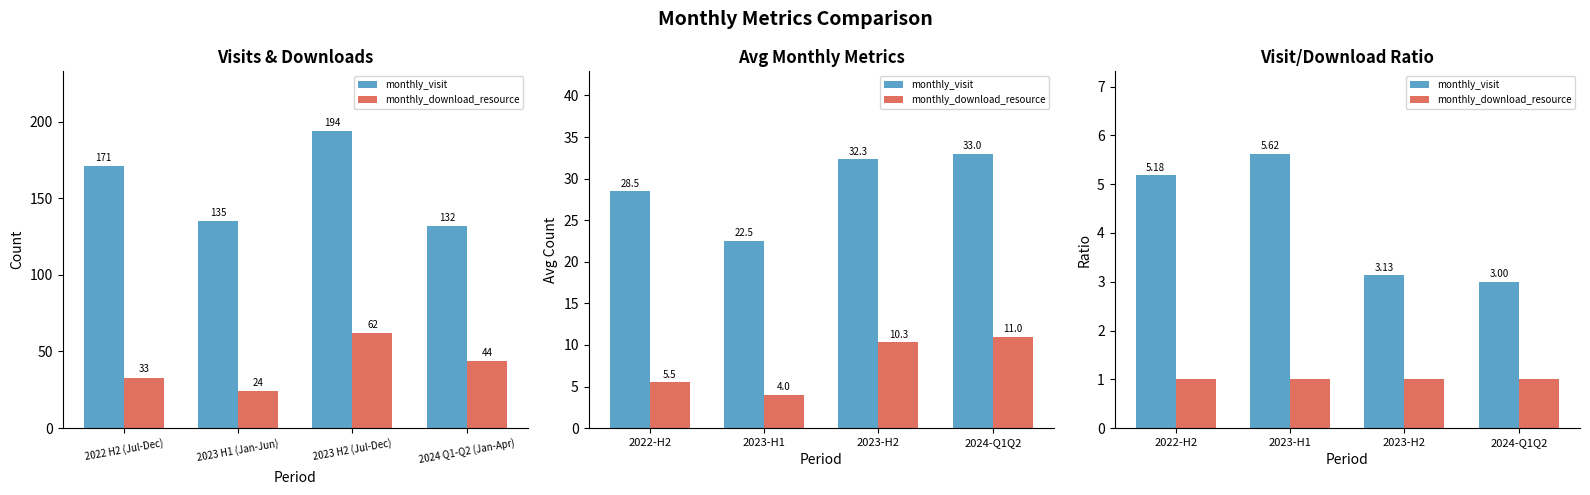

What is the lowest value of the monthly_download_resource series?

1.0